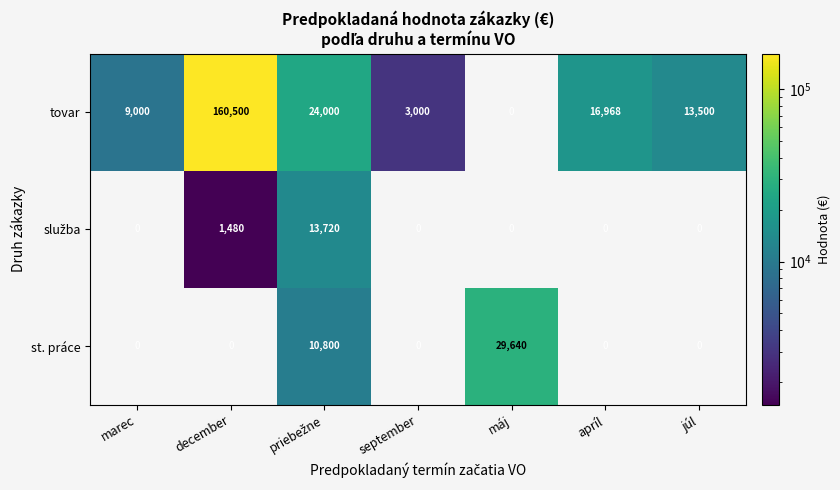

At which category is the sum across all series the highest?

december